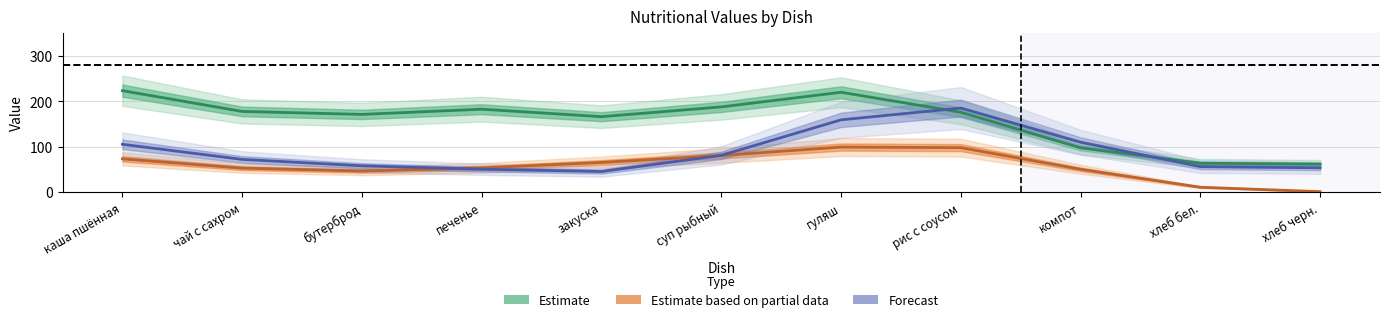

Where do Калорийность (Estimate) and Белки ×15 (Forecast) first cross each other?

гуляш and рис с соусом